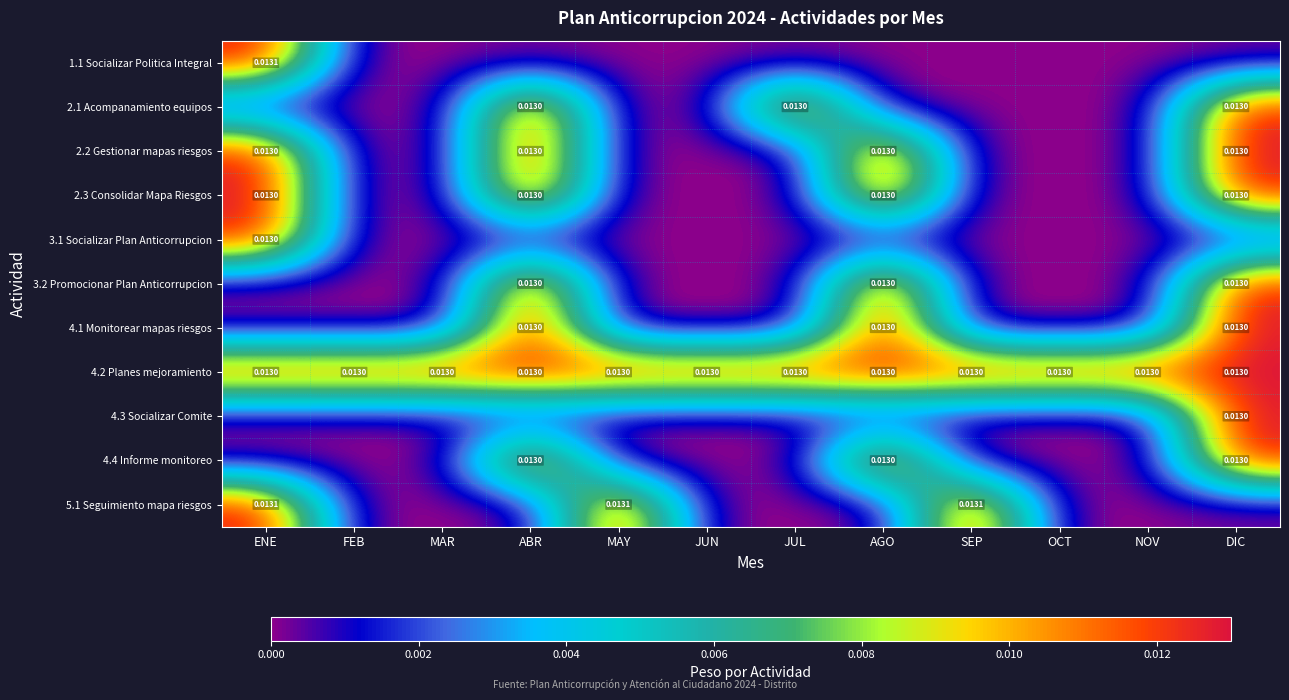

How many data points does each series have?

12